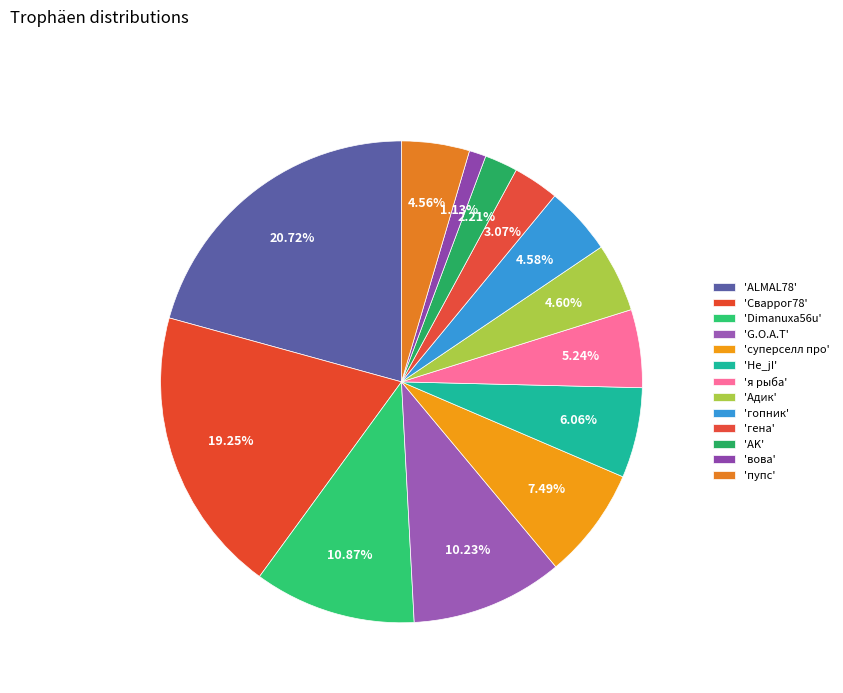

How many slices are in this pie chart?

13